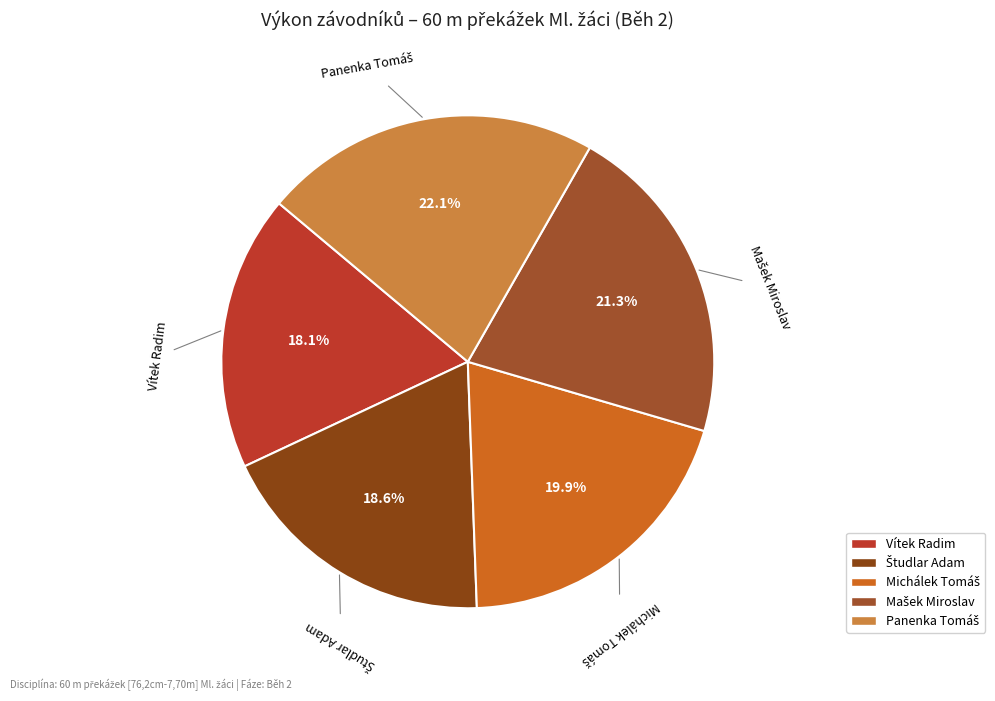

How many slices are in this pie chart?

5